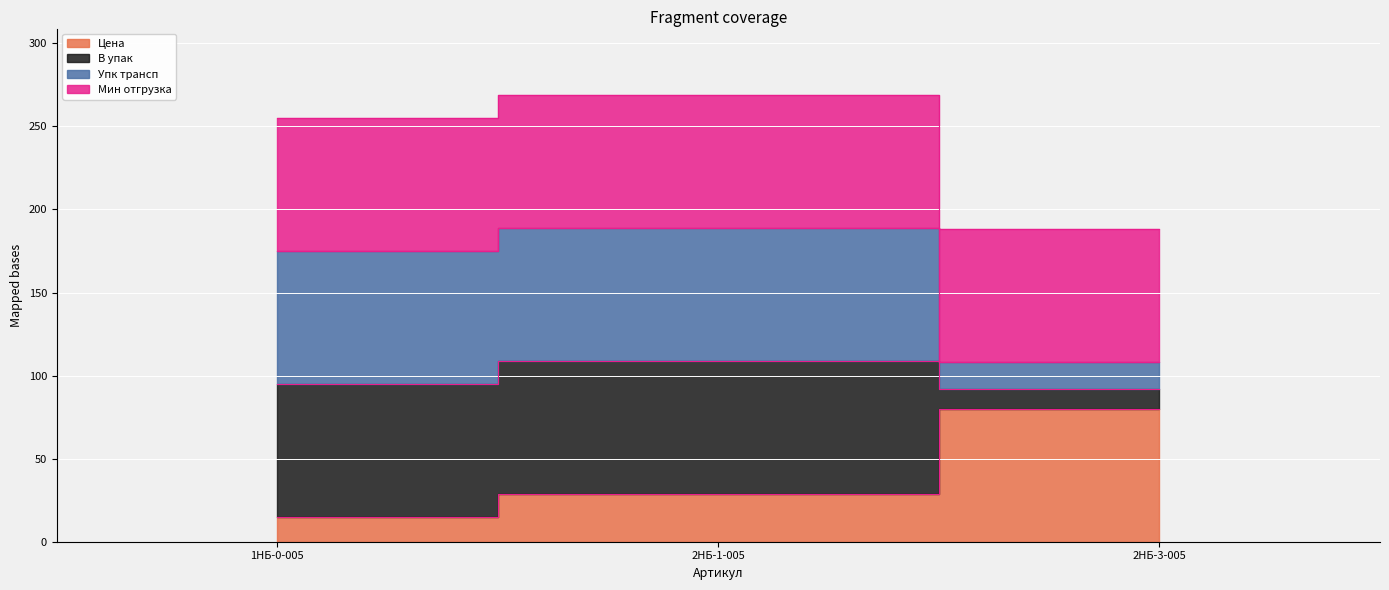

What is the average value of the Цена series?

41.3